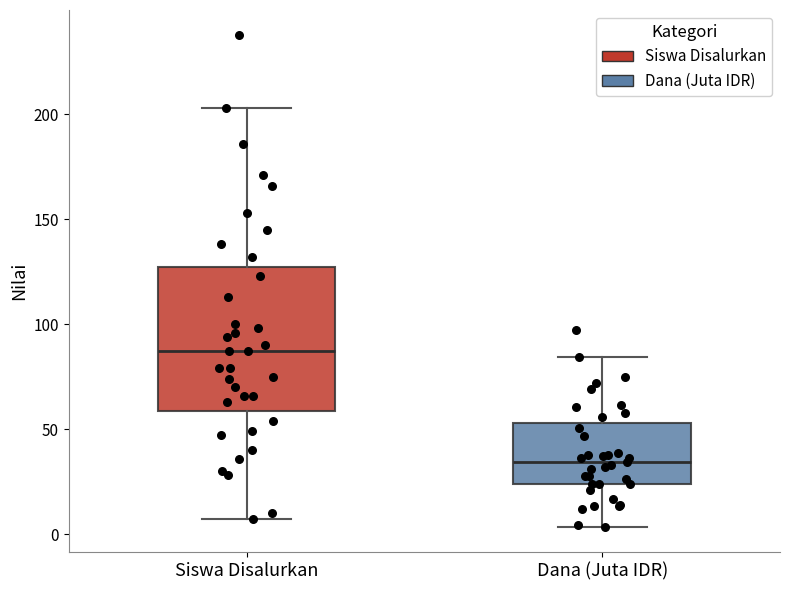

Where does the upper whisker of the box for Siswa Disalurkan end on the y-axis? The values are not printed on the chart, so give them approximately, as read against the axis.

205